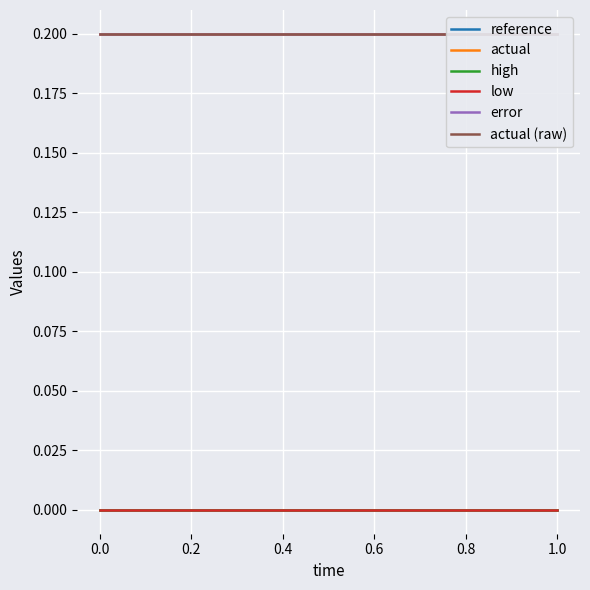

Does the chart display data point markers on the line(s)?

No